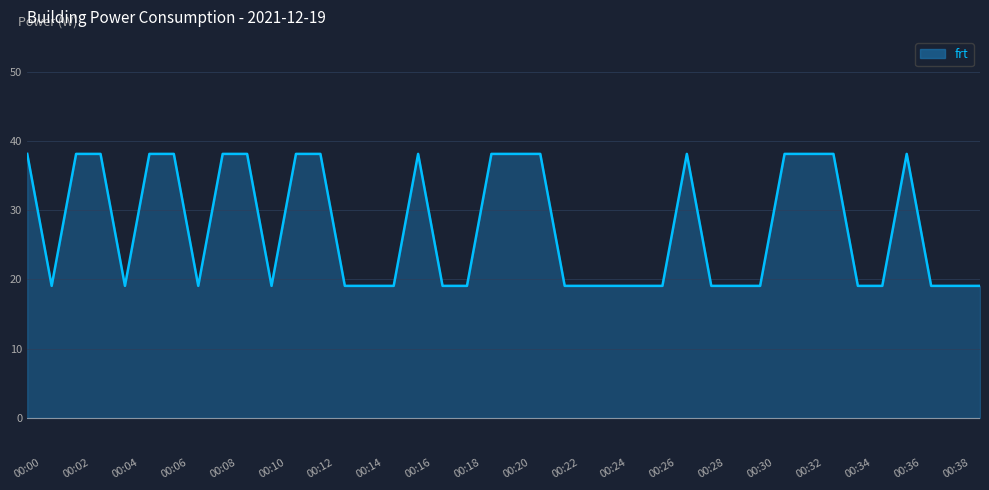

What is the greatest value displayed?

38.1